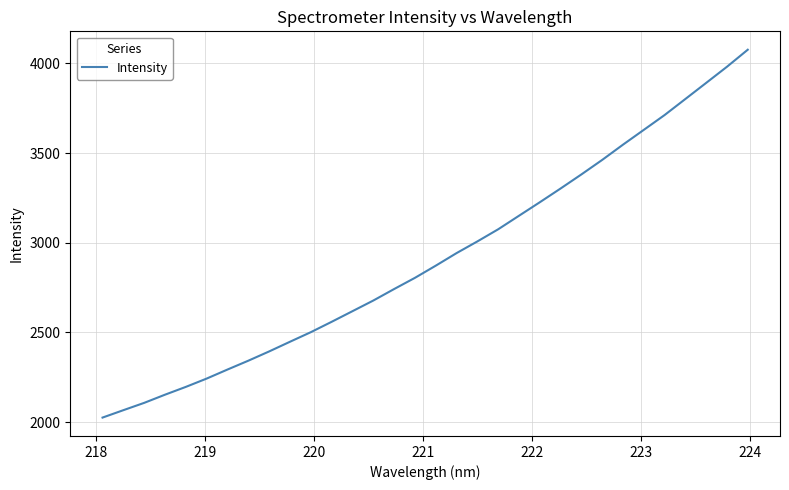

What is the difference between the maximum and minimum values?

2051.2